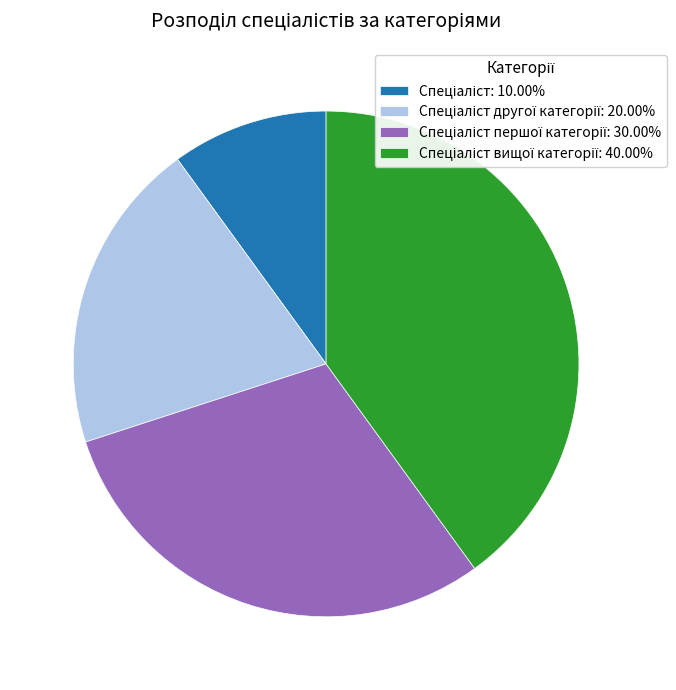

Is there any slice that represents more than half of the pie?

No